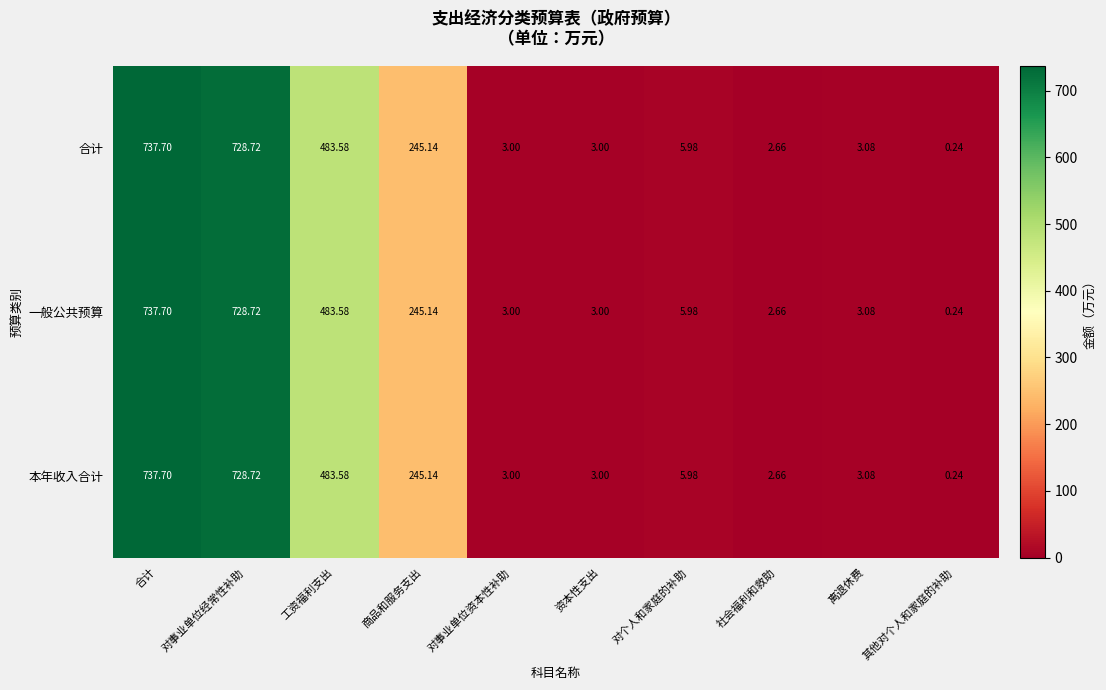

What is the total value across all series at 资本性支出?

9.0